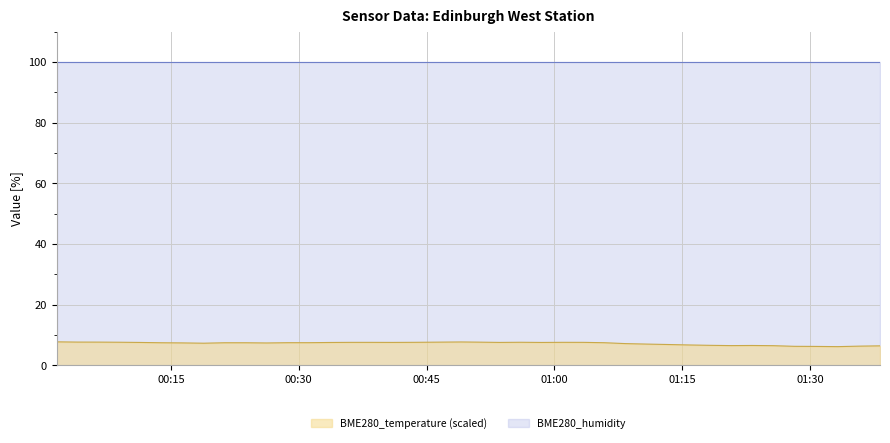

Where does the data first go above 7?

2021/05/27 00:01:35